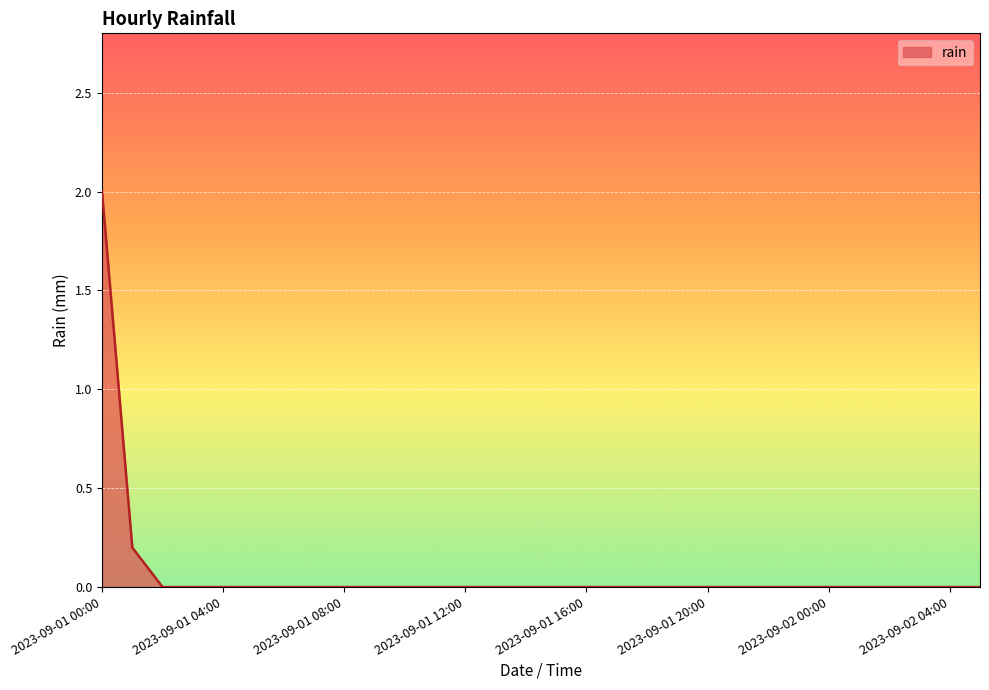

What is the greatest value displayed?

2.0